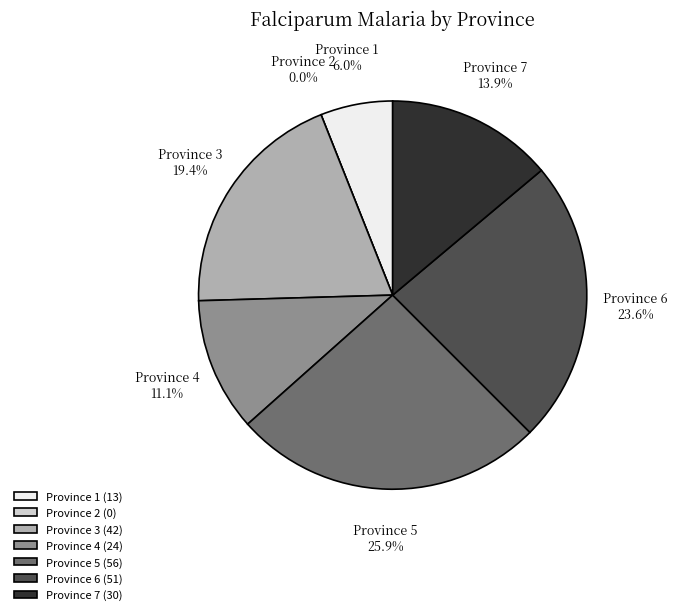

Is it true that Province 5 is 26% of the pie?

True